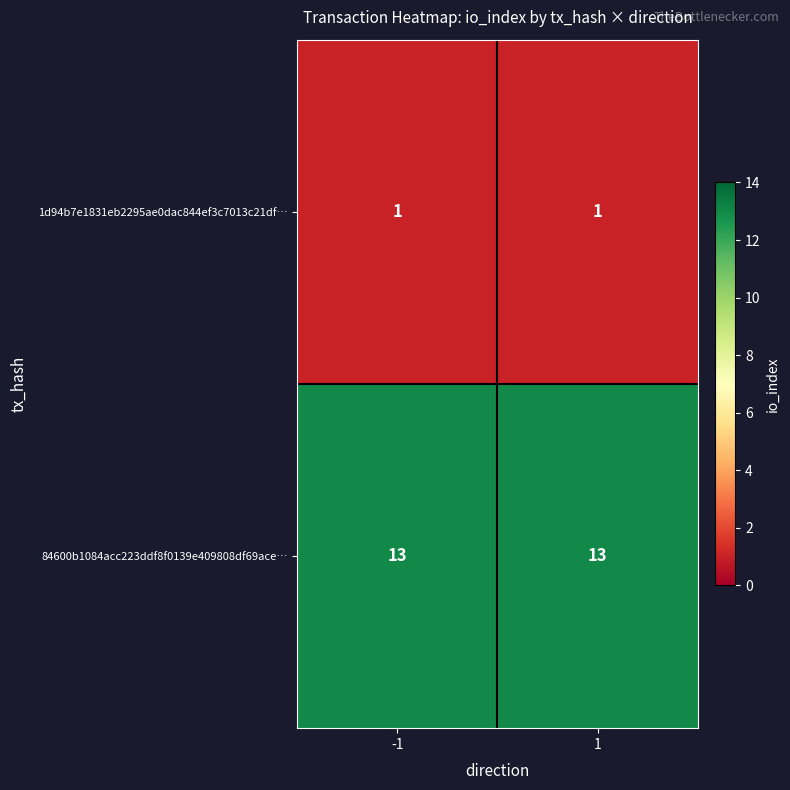

The value of 84600b1084acc223ddf8f0139e409808df69ace… at 1 is 8. True or false?

False